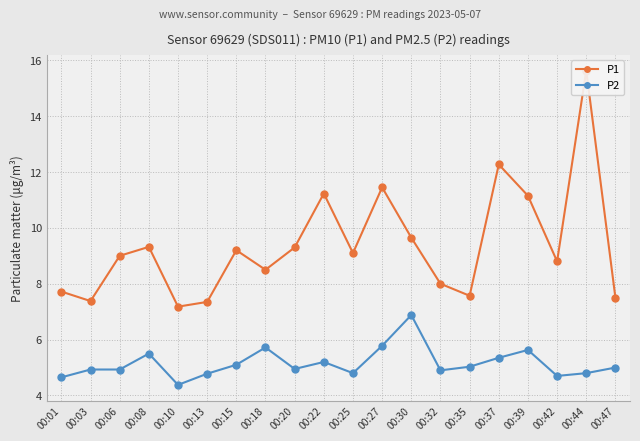

What is the total value across all series at 00:01?

12.4